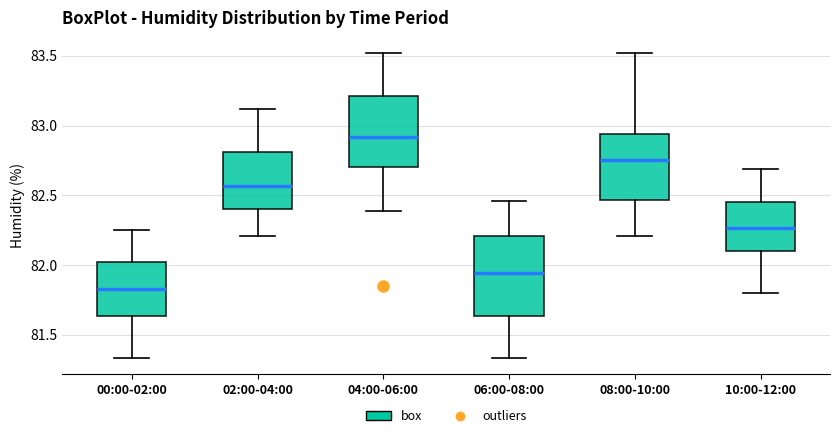

Which box is the tallest, from its lower edge to its upper edge?

06:00-08:00